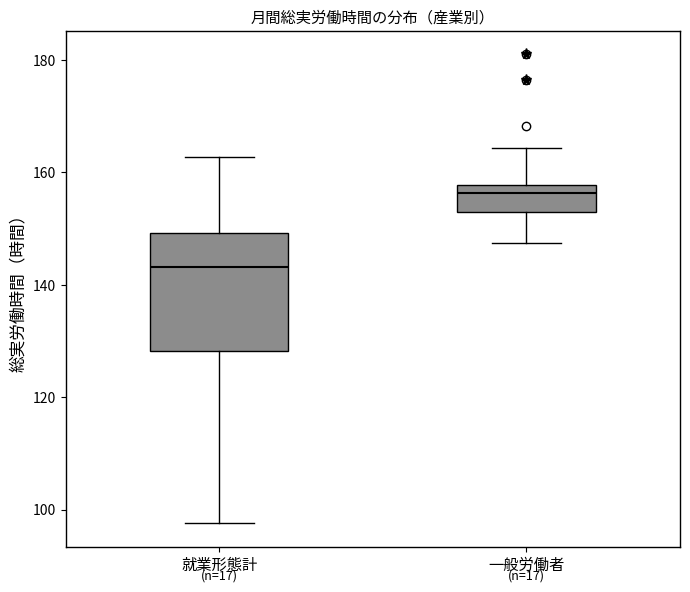

Comparing the boxes themselves (not the whiskers), which one is the tallest?

就業形態計